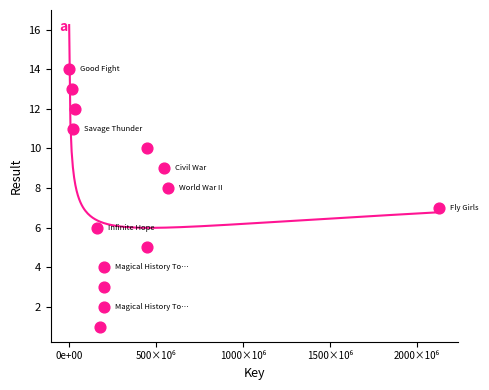

What is the range of X values (max minus min)?

2126880154